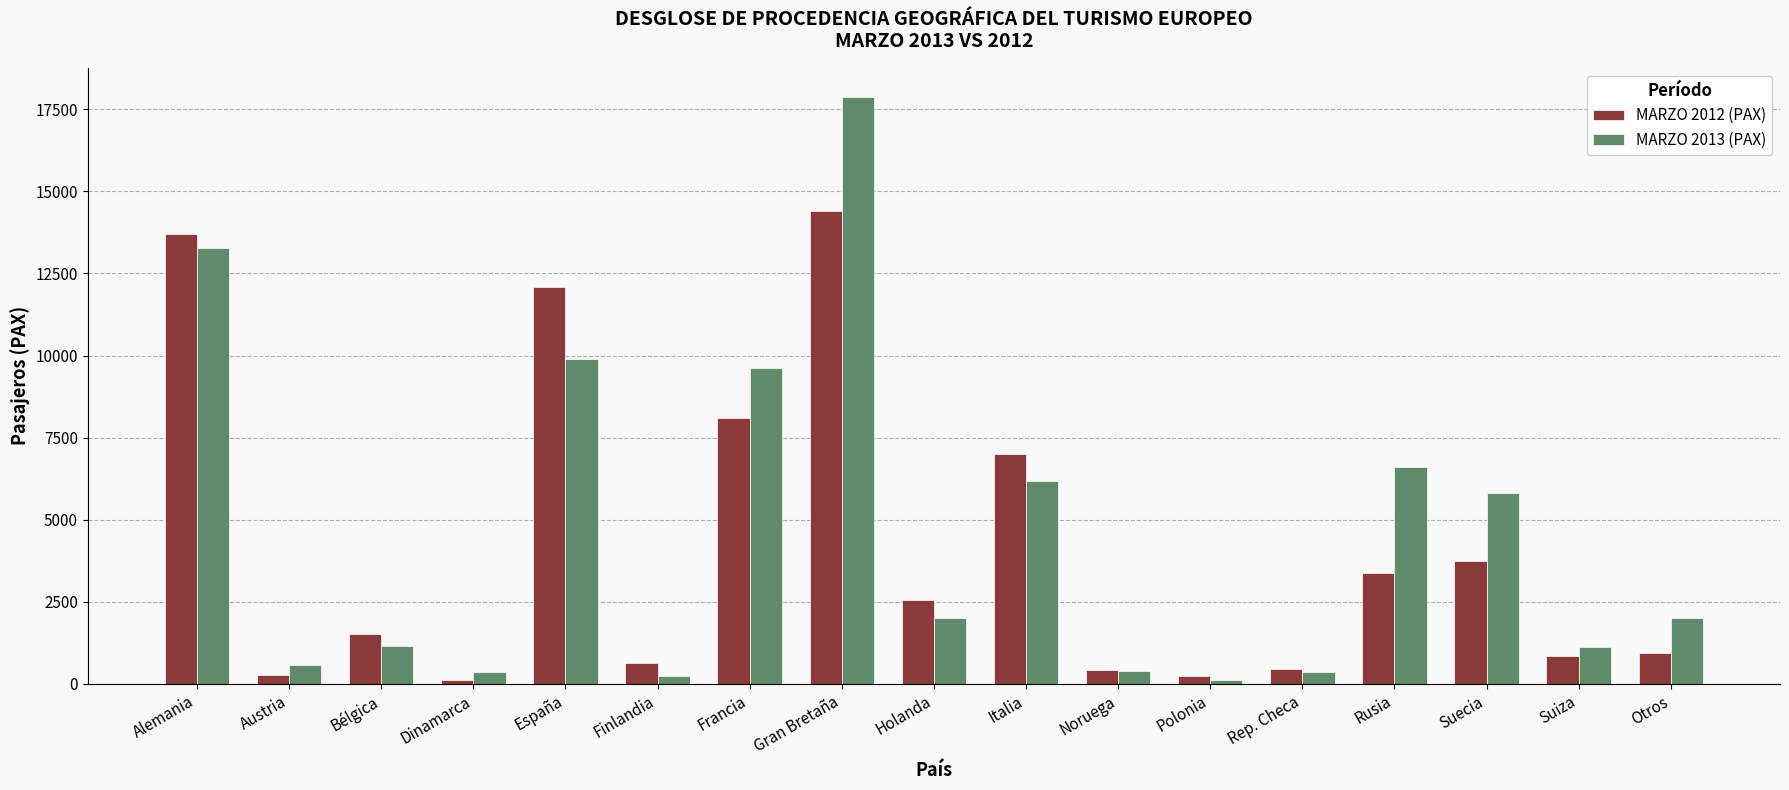

Which series has the widest spread of values?

MARZO 2013 (PAX)